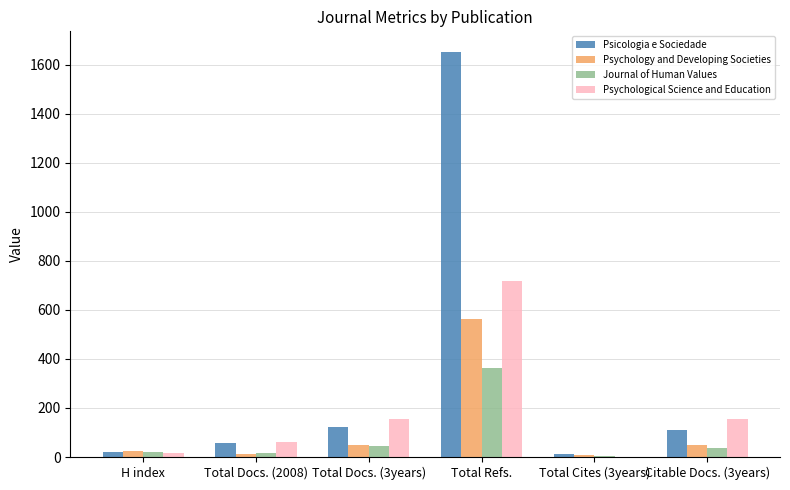

What is the spread (max minus min) of values at Total Docs. (3years)?

113